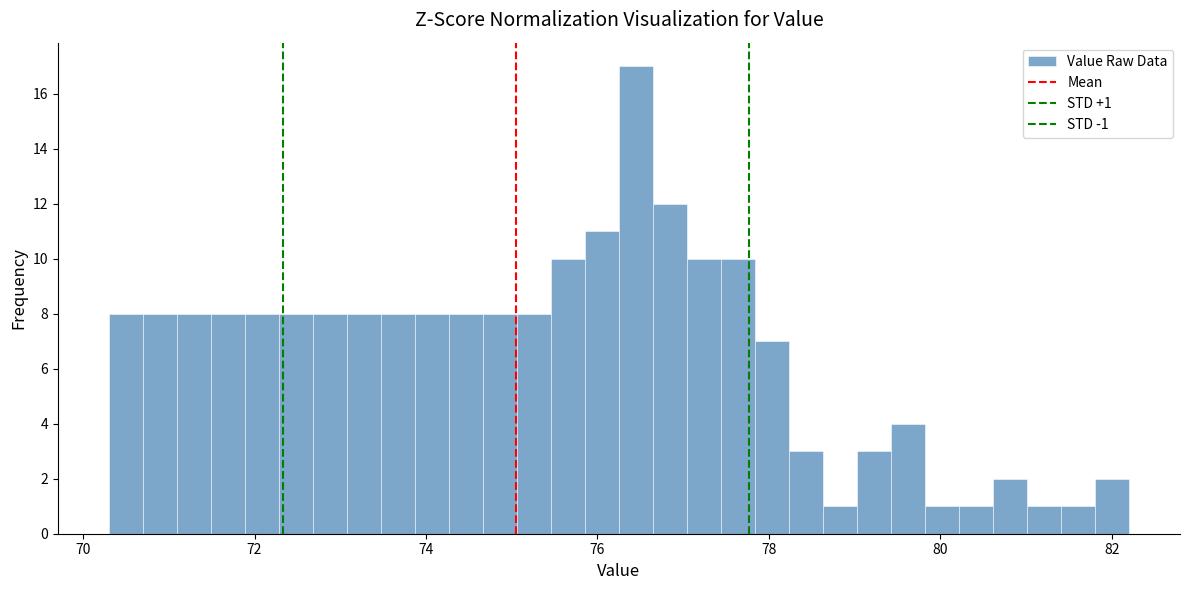

Around what value on the x-axis is the tallest bar? Give the approximate position of its centre, as read against the axis.

76.4